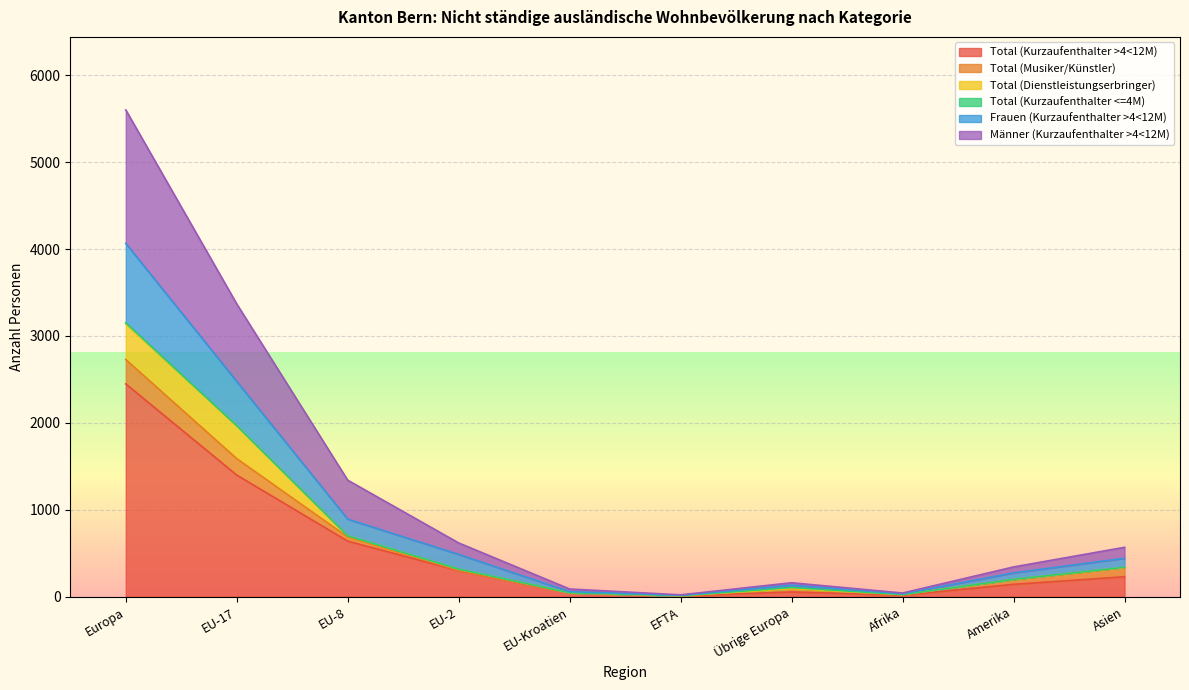

Which category has the highest value in the Total (Kurzaufenthalter >4<12M) series?

Europa